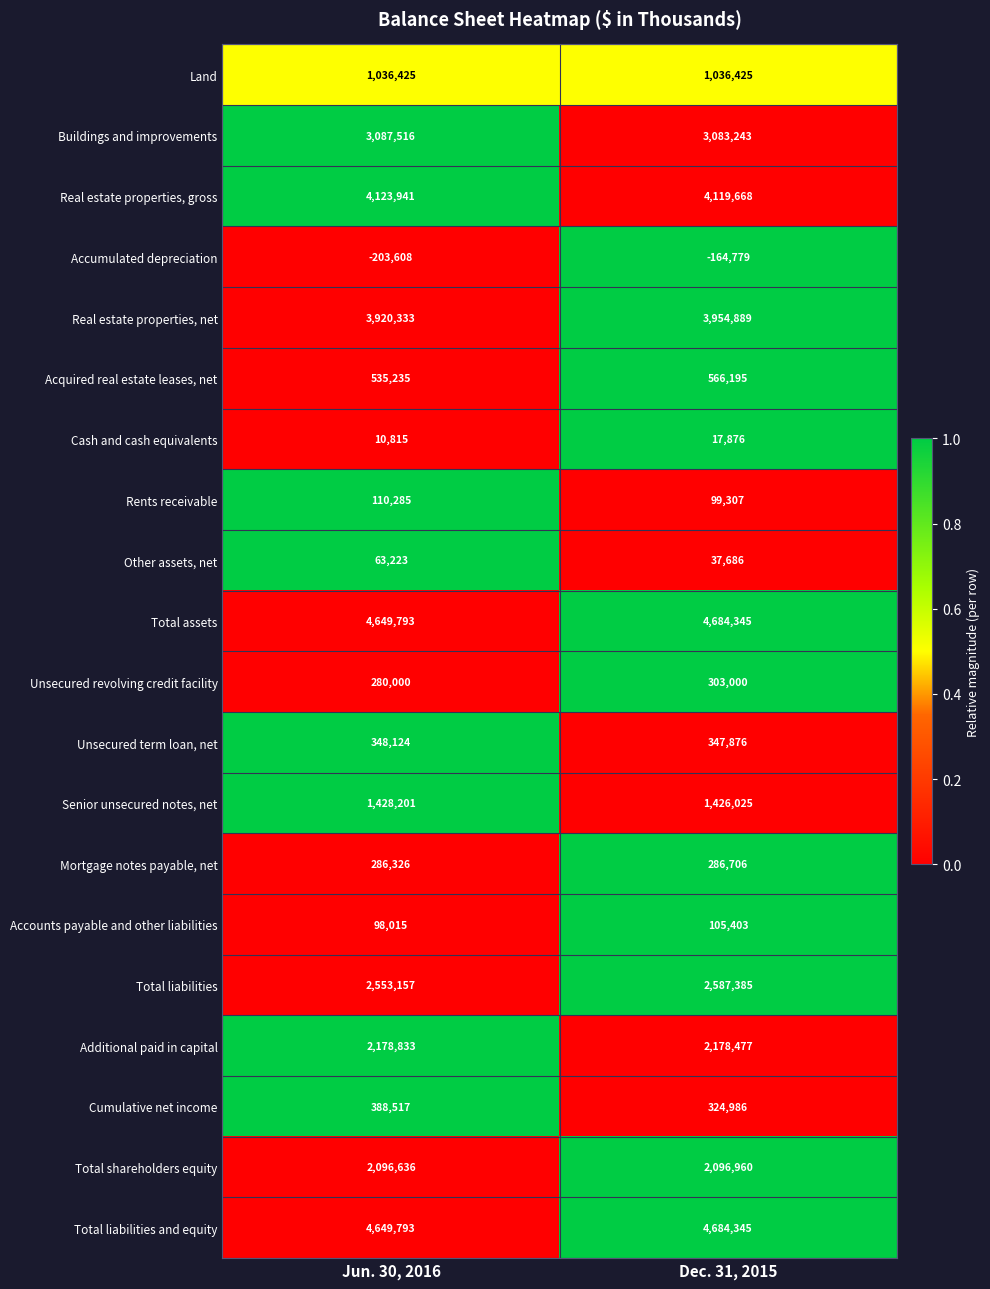

What is the sum of all Other assets, net values?

100909